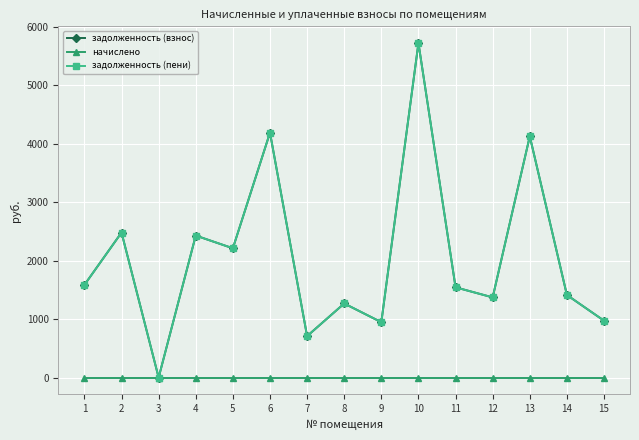

At which category does the chart reach its peak across all series?

10